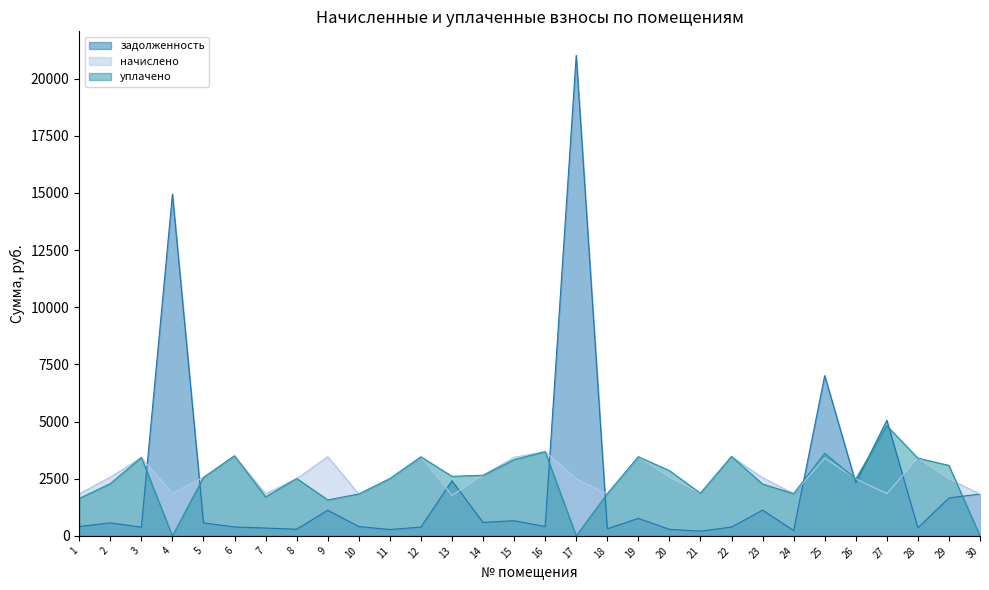

What is the value of the уплачено point at the 16th from the left?

3685.4